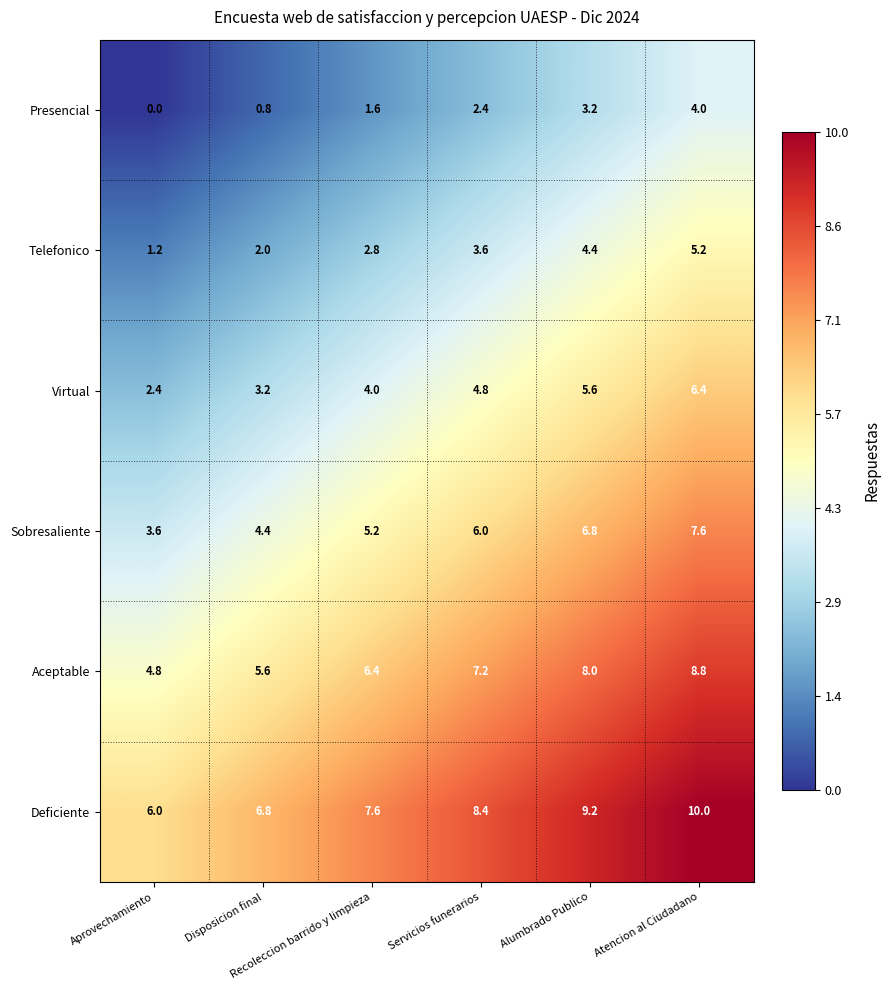

List the series in order of their peak value, lowest first.

Presencial, Telefonico, Virtual, Sobresaliente, Aceptable, Deficiente